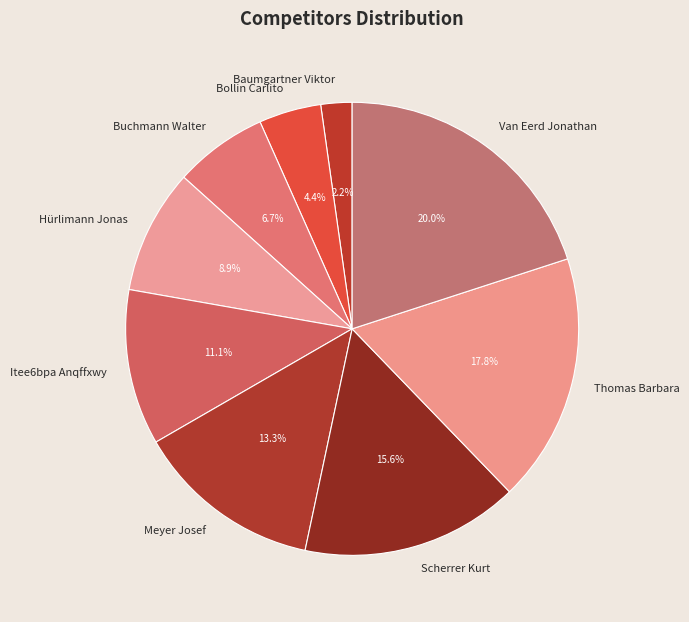

True or false: Itee6bpa Anqffxwy accounts for 11% of the total.

True